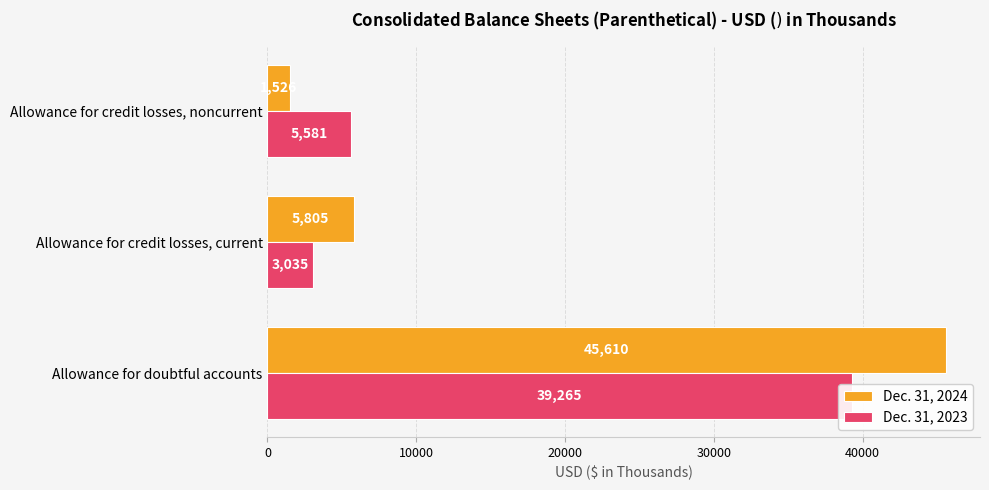

How many groups of bars are there?

3